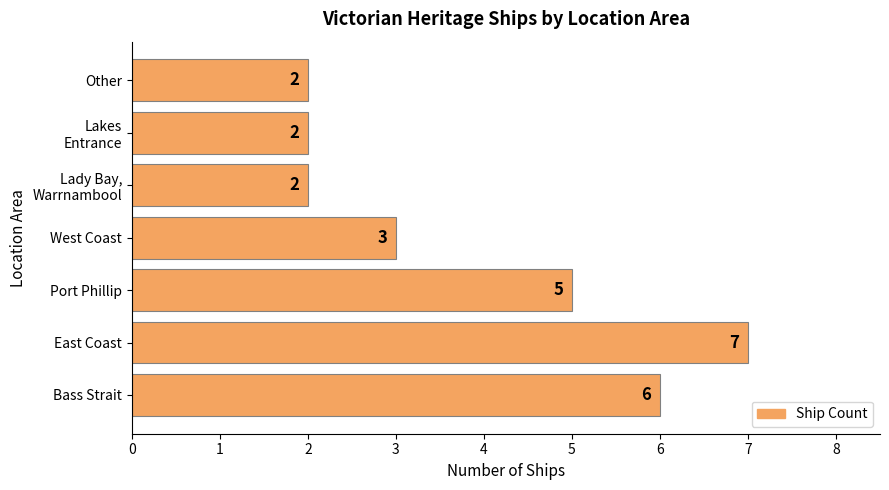

How many values are between 2 and 6?

6